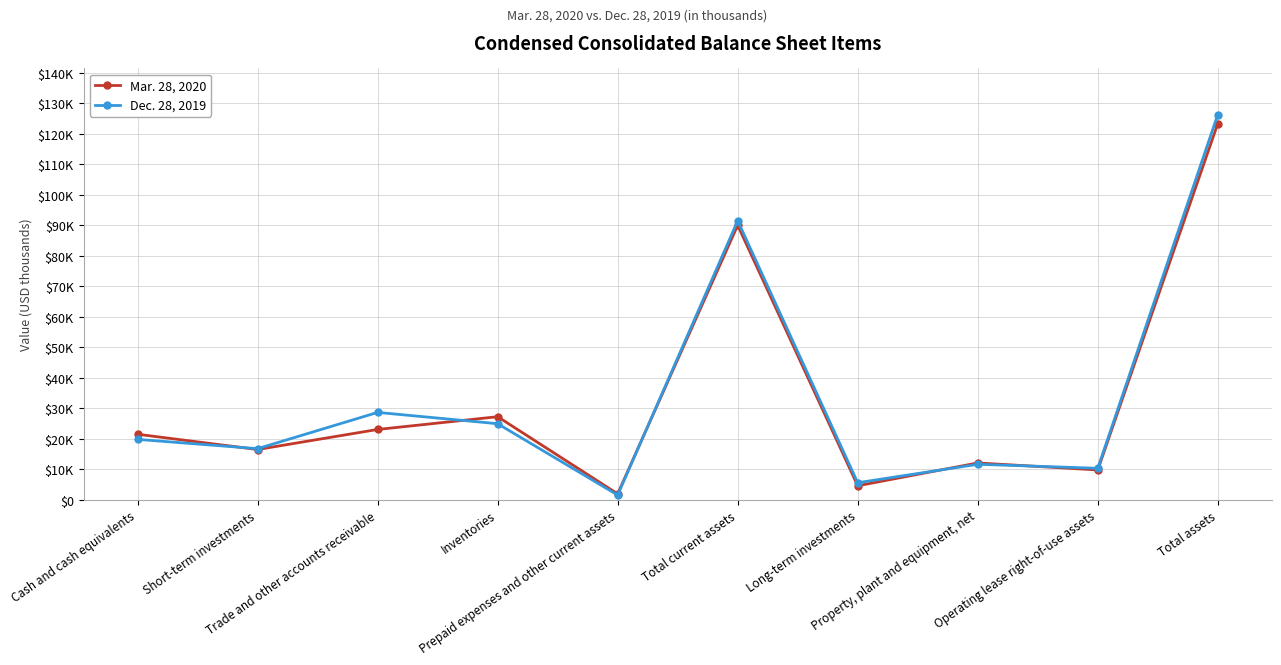

Does the chart have visible grid lines?

Yes